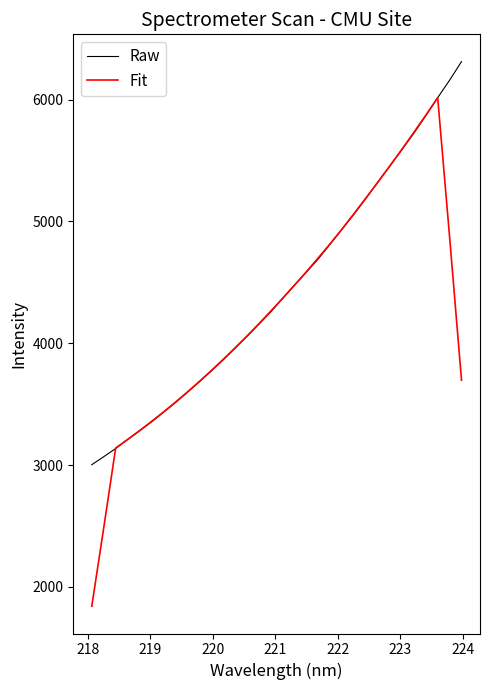

Rank the series by their maximum value, from highest to lowest.

Raw, Fit